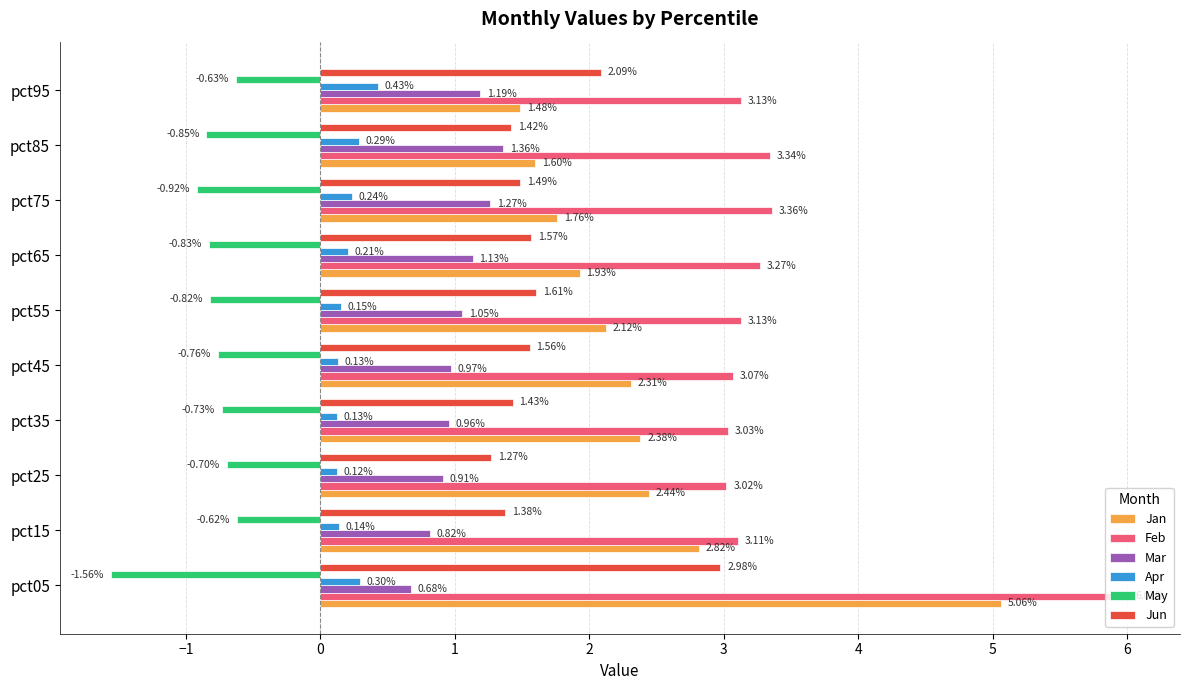

What is the sum of all Jun values?

16.8